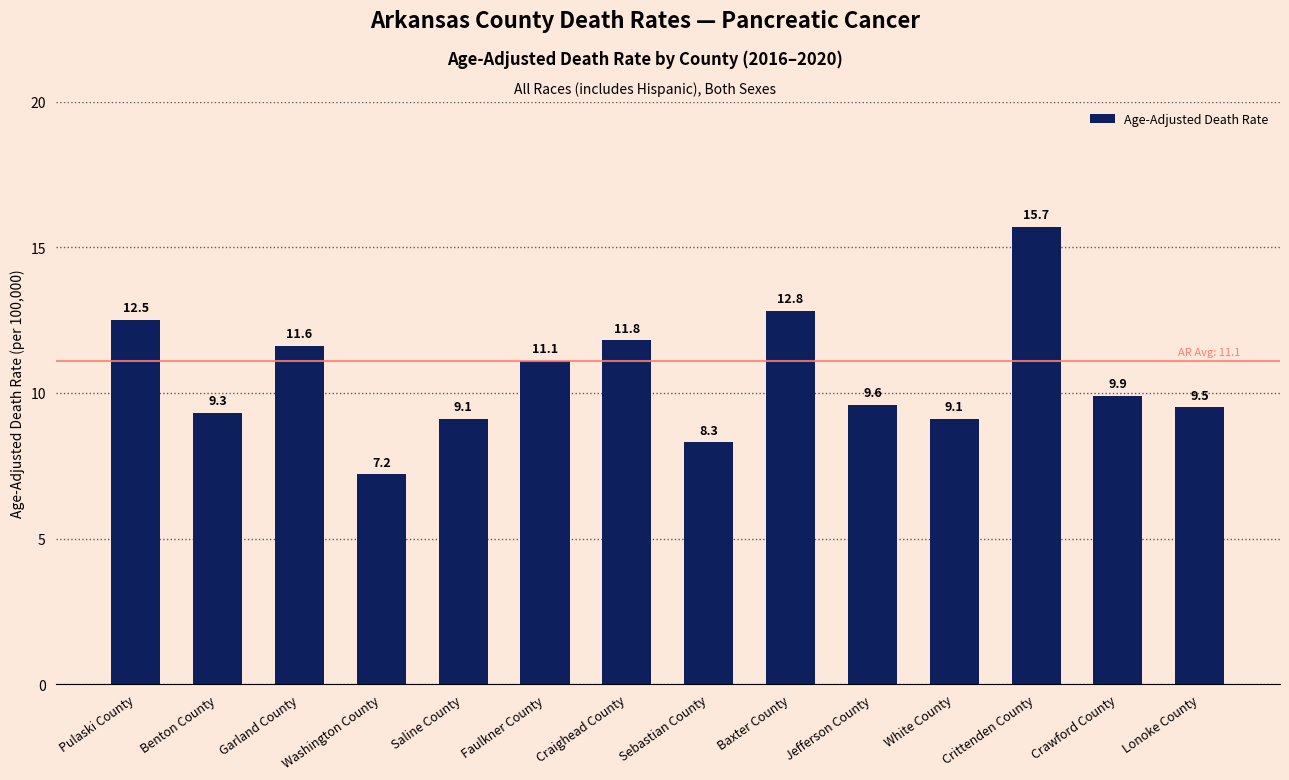

Count the number of categories in the chart.

14